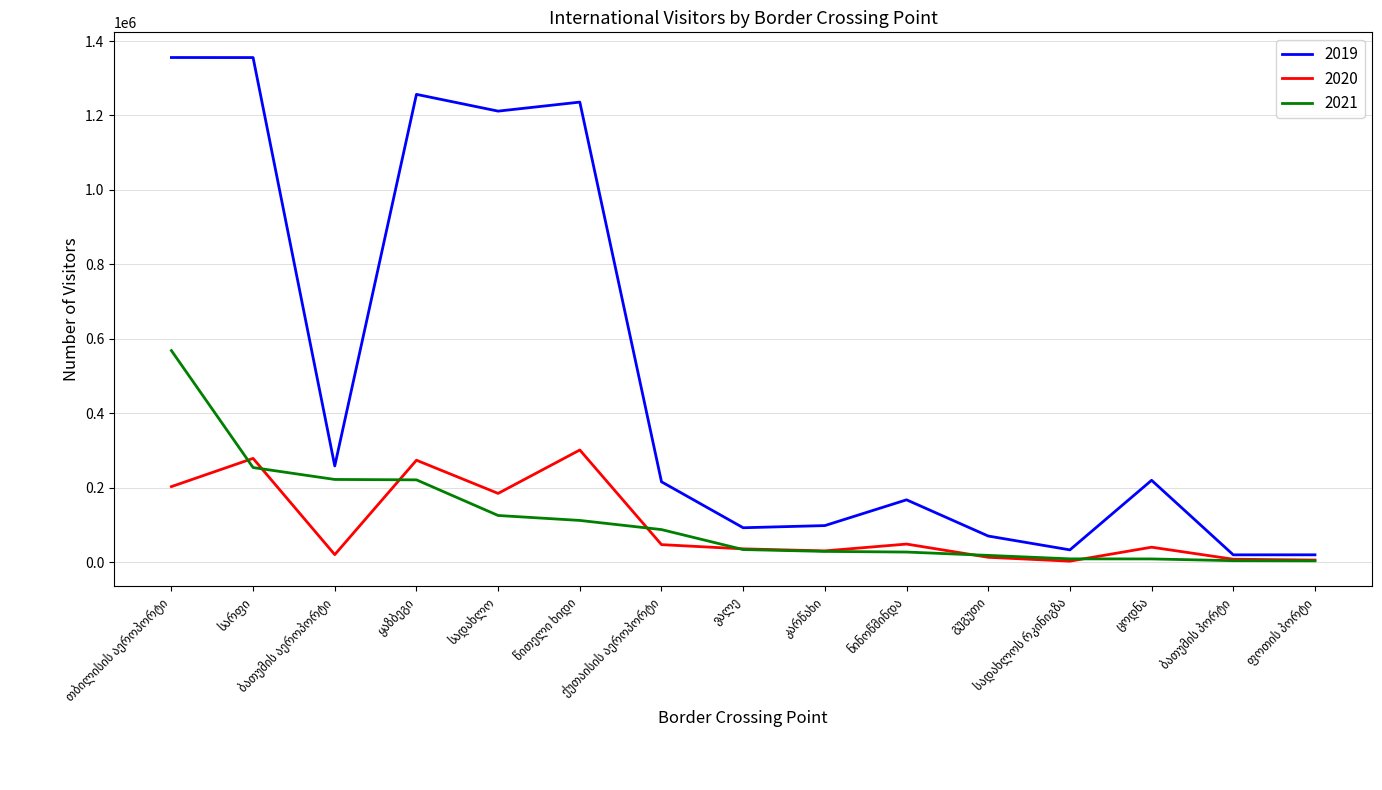

What is the maximum value shown in the chart?

1355626